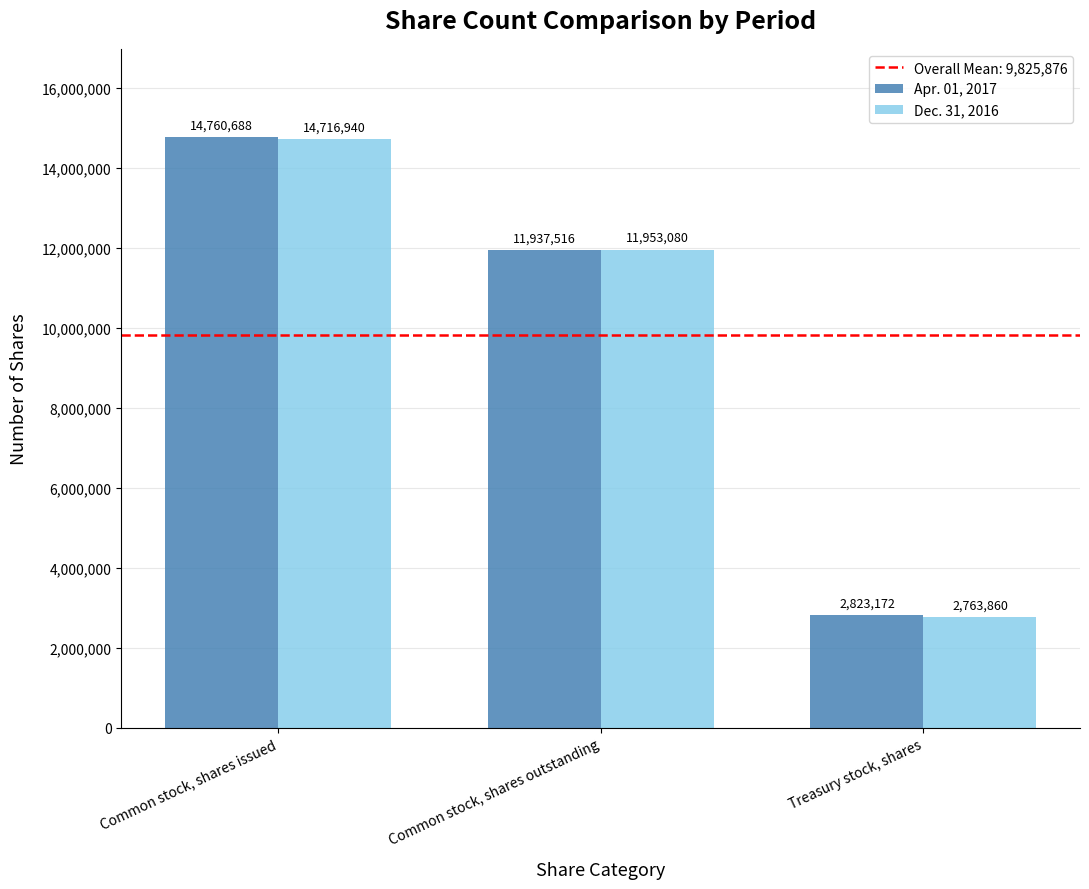

What is the difference between the Apr. 01, 2017 values at Treasury stock, shares and Common stock, shares outstanding?

9114344